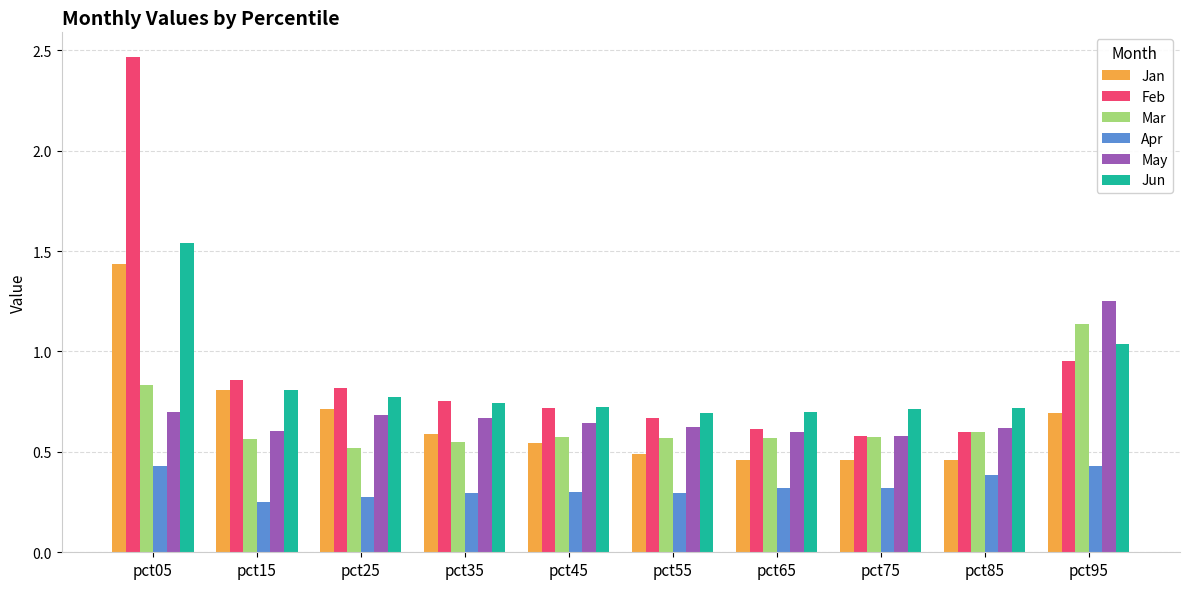

List the series in order of their peak value, highest first.

Feb, Jun, Jan, May, Mar, Apr